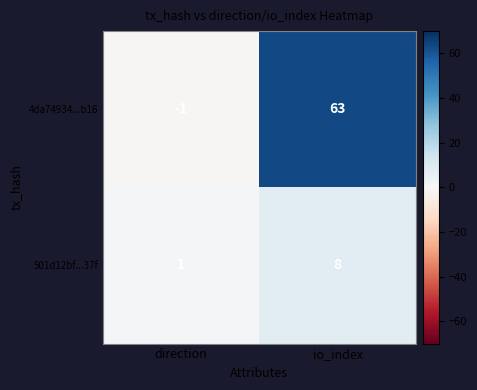

Which category has the highest value across all series?

io_index